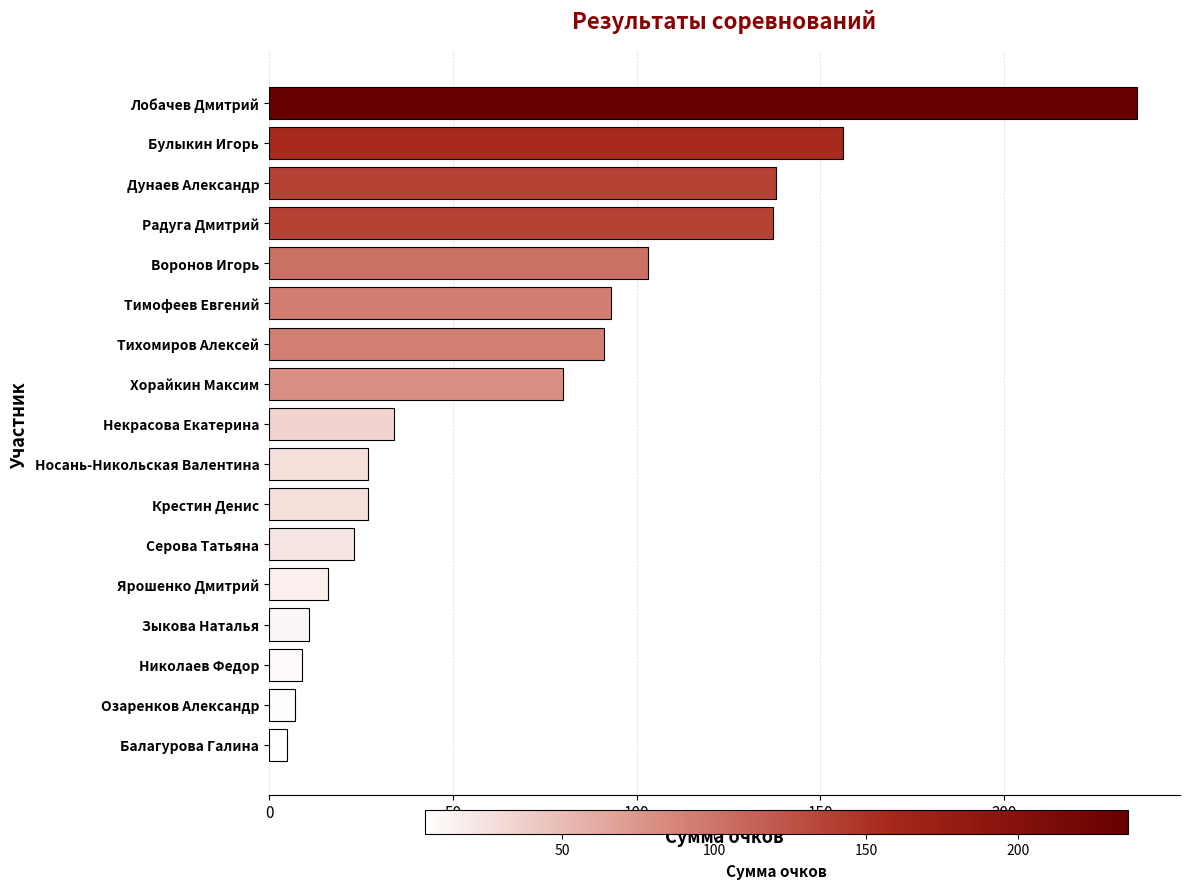

Reading bottom to top, transcribe all the data shown in this chart.

5	7	9	11	16	23	27	27	34	80	91	93	103	137	138	156	236